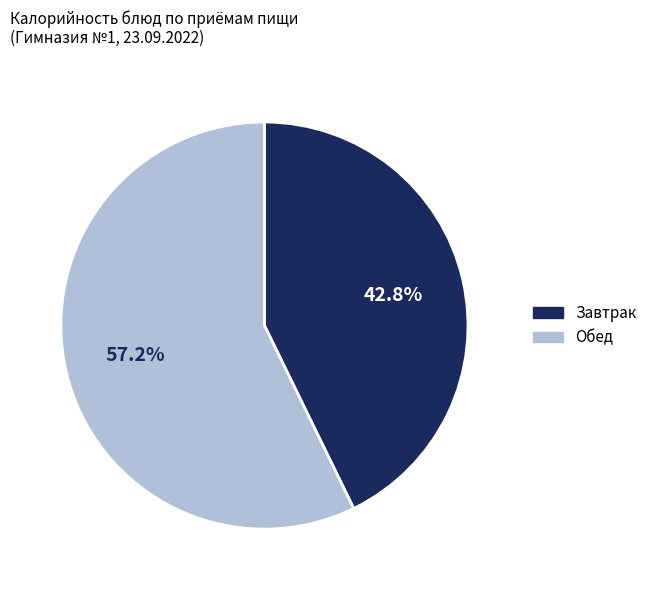

What is the smallest slice in the pie chart?

Завтрак